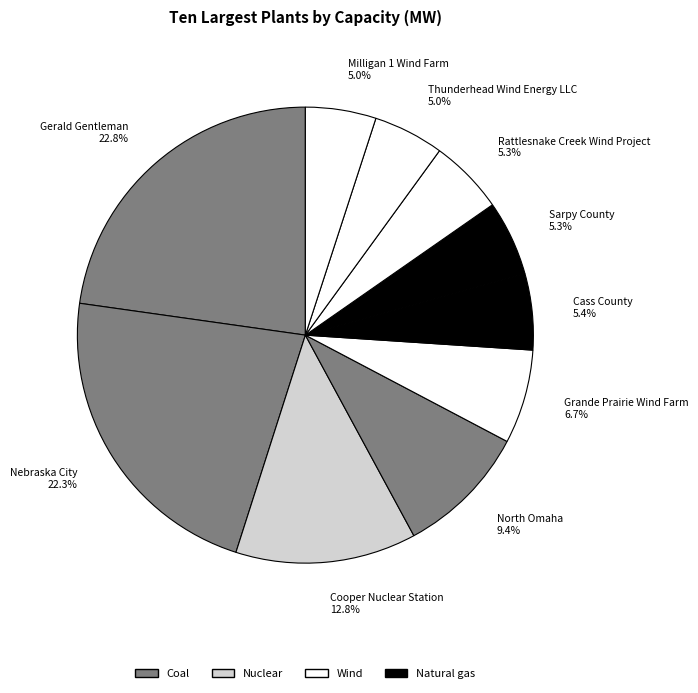

What percentage is the Thunderhead Wind Energy LLC slice, to the nearest percent?

5%